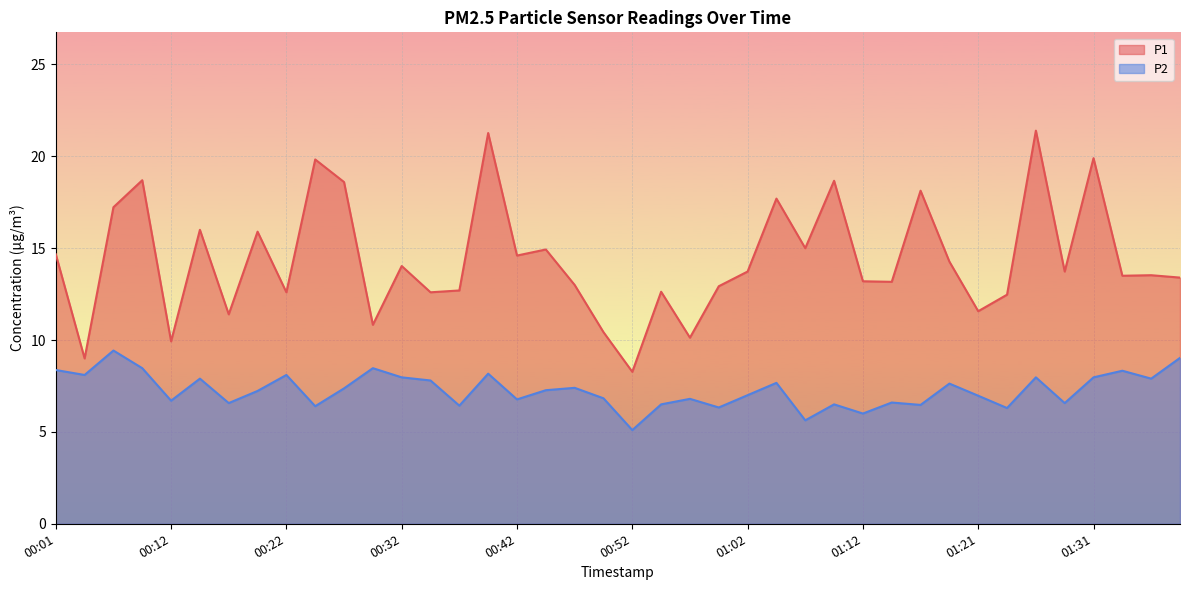

Reading right to left, list all the values displayed in this chart.

P1: 13.4	13.5	13.5	19.9	13.7	21.4	12.5	11.6	14.3	18.1	13.2	13.2	18.7	15.0	17.7	13.7	12.9	10.1	12.6	8.3	10.4	13.0	14.9	14.6	21.3	12.7	12.6	14.0	10.8	18.6	19.8	12.6	15.9	11.4	16.0	9.9	18.7	17.2	9.0	14.7
P2: 9.0	7.9	8.3	8.0	6.6	8.0	6.3	7.0	7.6	6.5	6.6	6.0	6.5	5.6	7.7	7.0	6.3	6.8	6.5	5.1	6.8	7.4	7.3	6.8	8.2	6.4	7.8	8.0	8.5	7.4	6.4	8.1	7.2	6.6	7.9	6.7	8.5	9.4	8.1	8.4